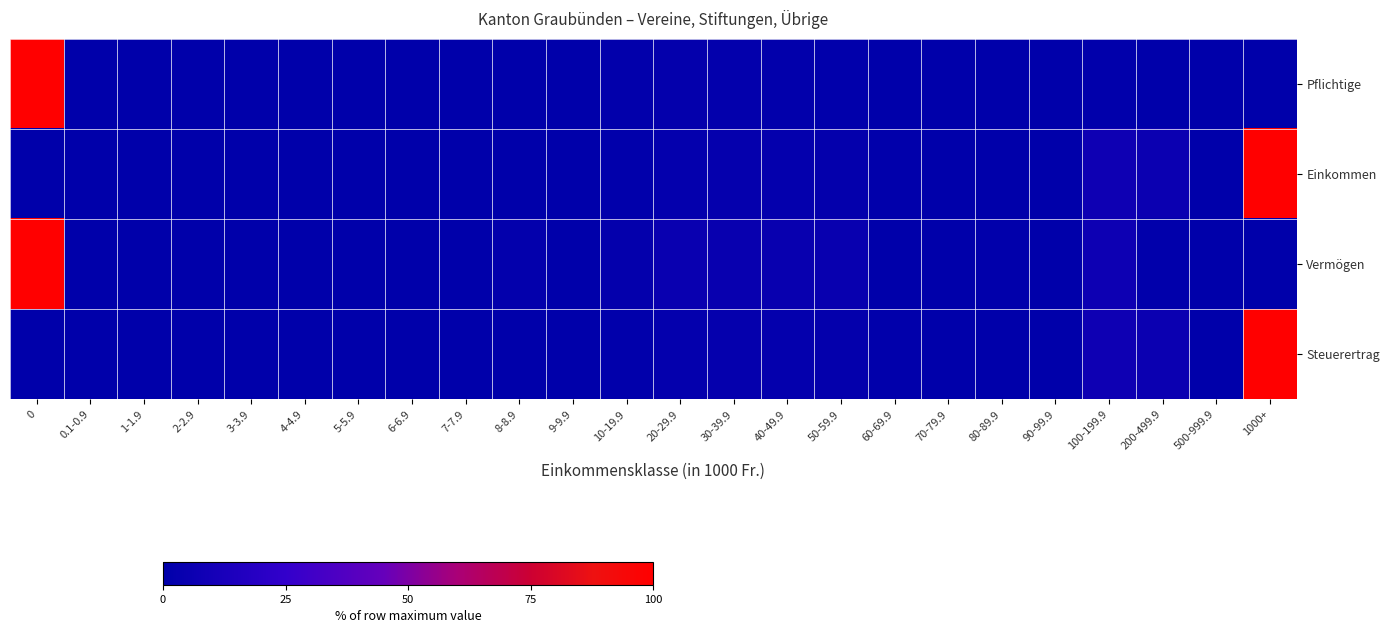

How many series are shown in this chart?

4